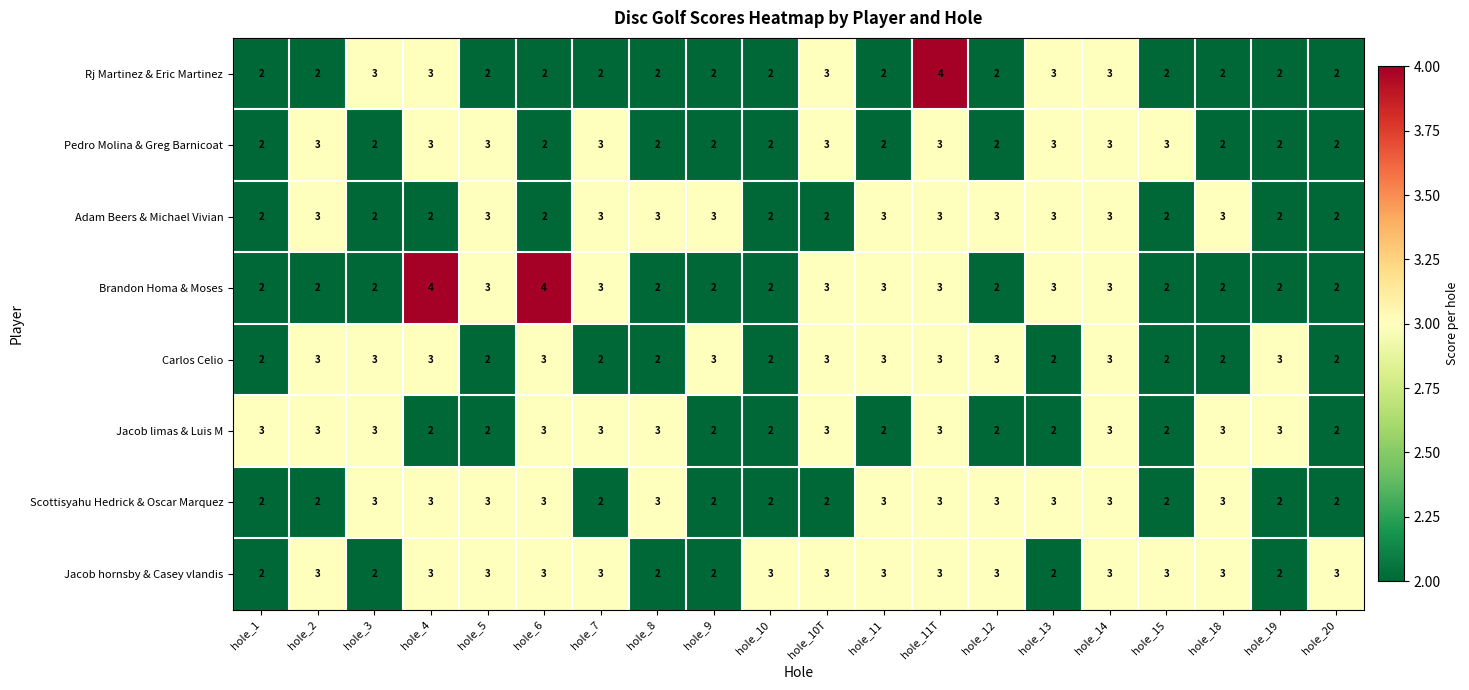

What is the approximate value of Jacob limas & Luis M at hole_19?

3